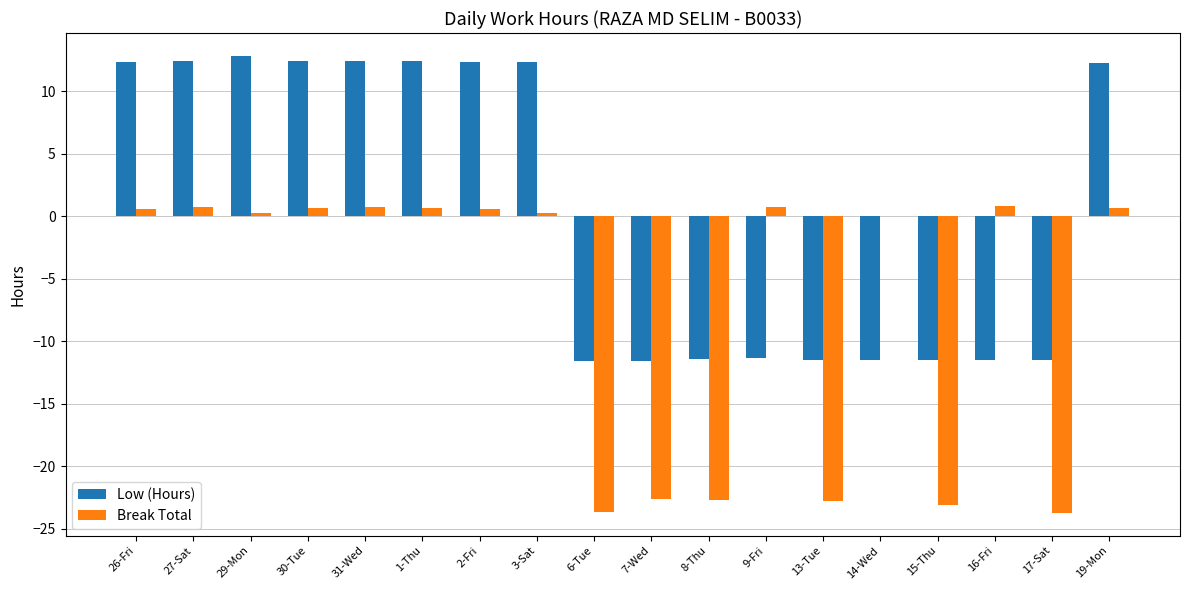

What is the greatest value displayed?

12.8